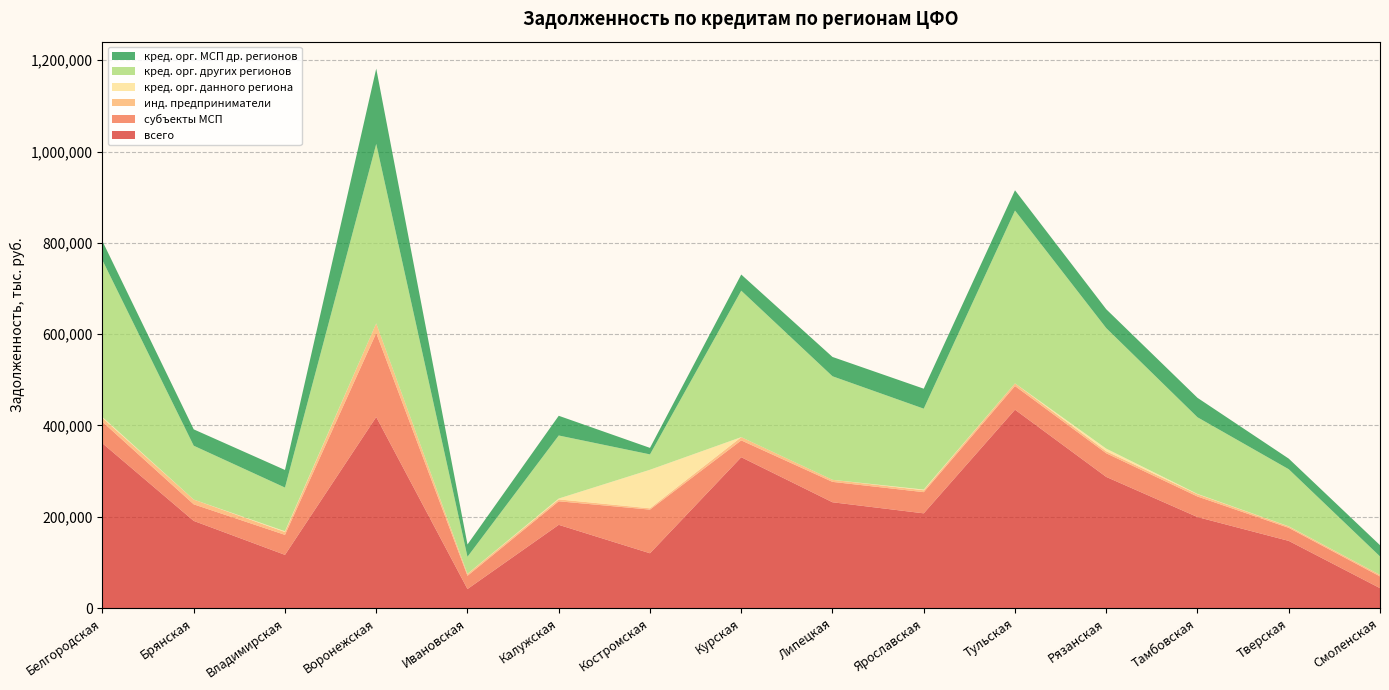

Reading right to left, list all the values displayed in this chart.

всего: 43516	147040	199284	287196	434501	207401	231685	330366	119922	182223	41615	418459	116439	190832	360762
субъекты МСП: 25688	28571	44987	51830	51839	46442	44662	36889	95658	51594	28974	183816	43788	36319	47018
инд. предприниматели: 3422	3070	4986	4490	5849	4162	4497	7113	2886	4156	4114	21235	6321	10412	8514
кред. орг. данного региона: 0	294	694	5652	0	1489	0	0	84435	1882	248	0	1617	0	2057
кред. орг. других регионов: 40388	125076	167926	264042	378591	177235	226894	320875	33653	138112	37332	393229	95723	117998	343427
кред. орг. МСП др. регионов: 24599	23219	42596	41347	44435	43764	42310	35357	14240	43185	26910	164958	38558	35820	41706